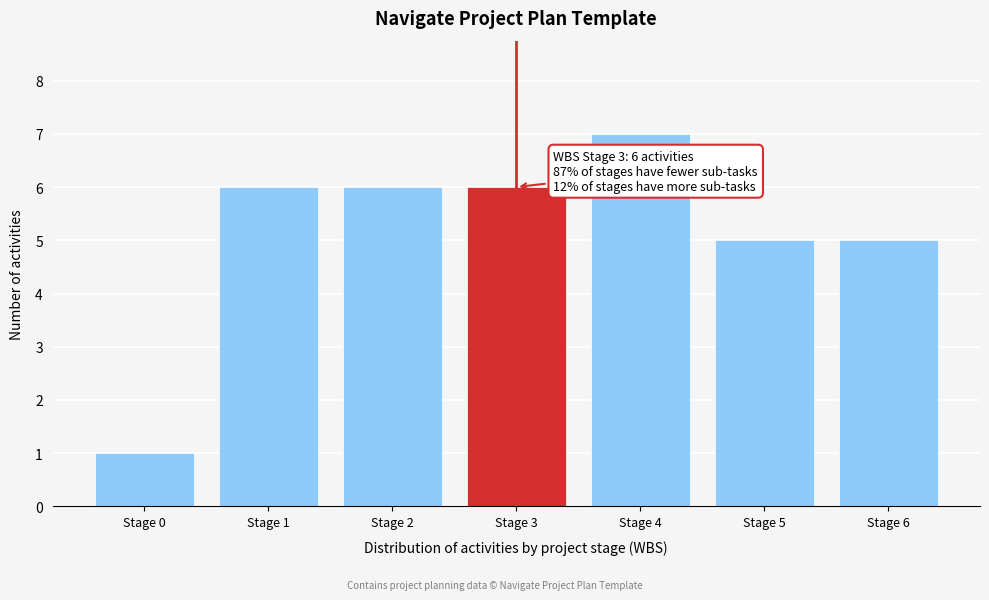

Reading left to right, extract all data points from this chart.

1	6	6	6	7	5	5